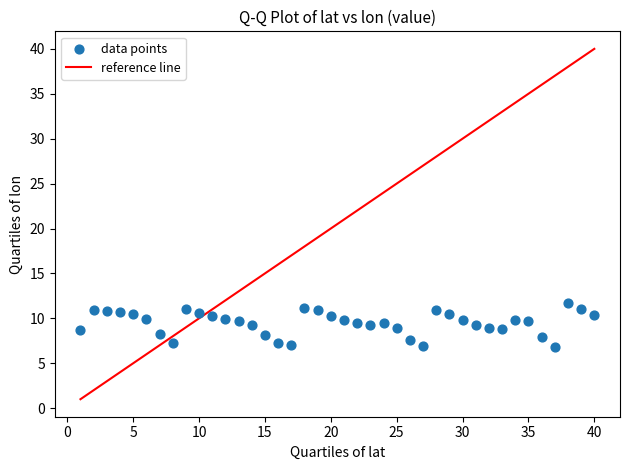

What is the range of X values (max minus min)?

39.0